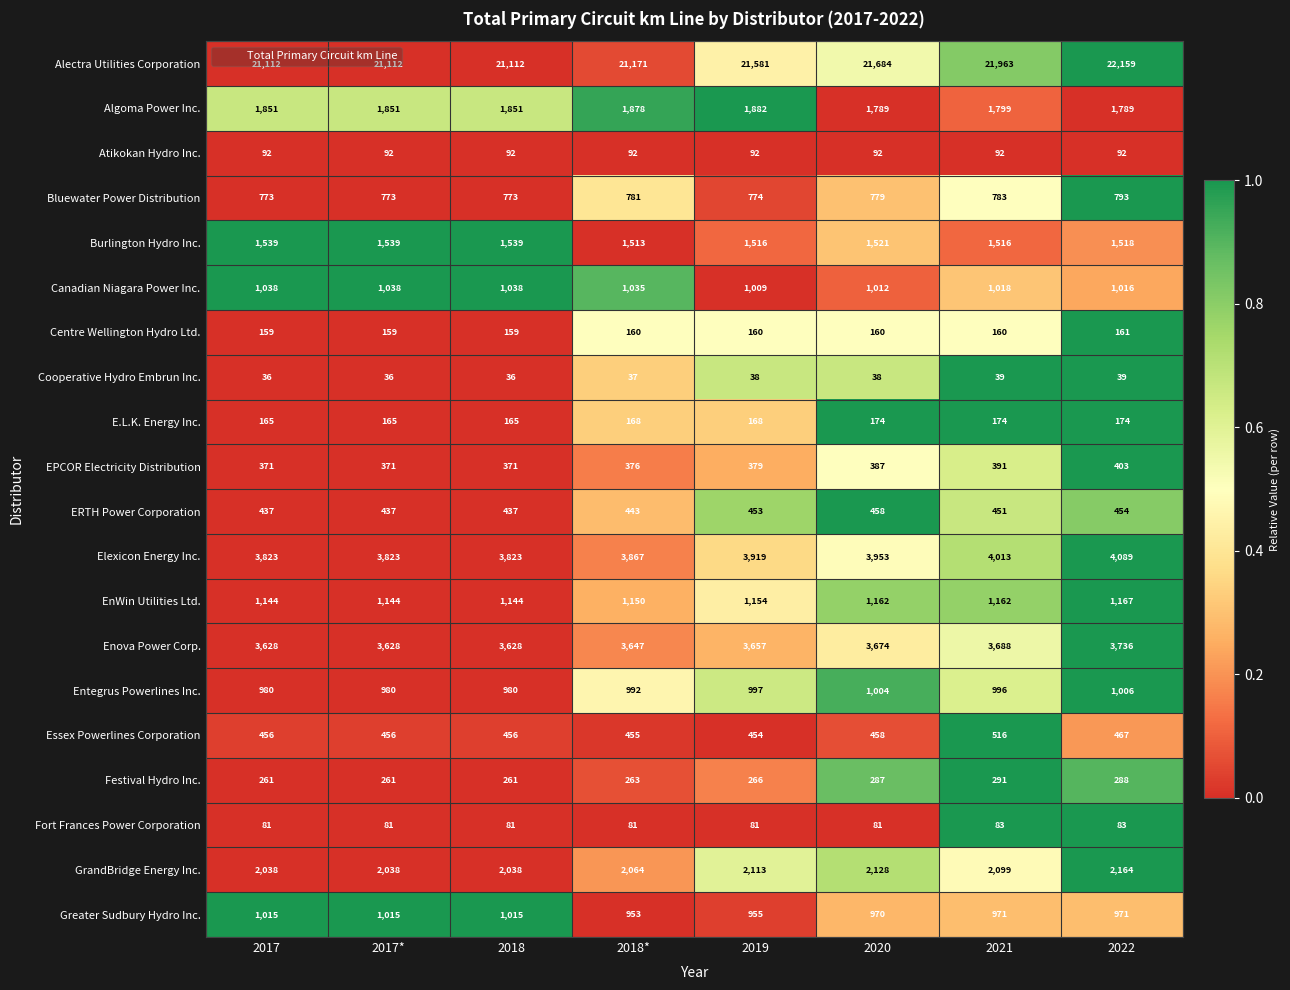

Read the Canadian Niagara Power Inc. value at 2017*, to the nearest 10.

1040